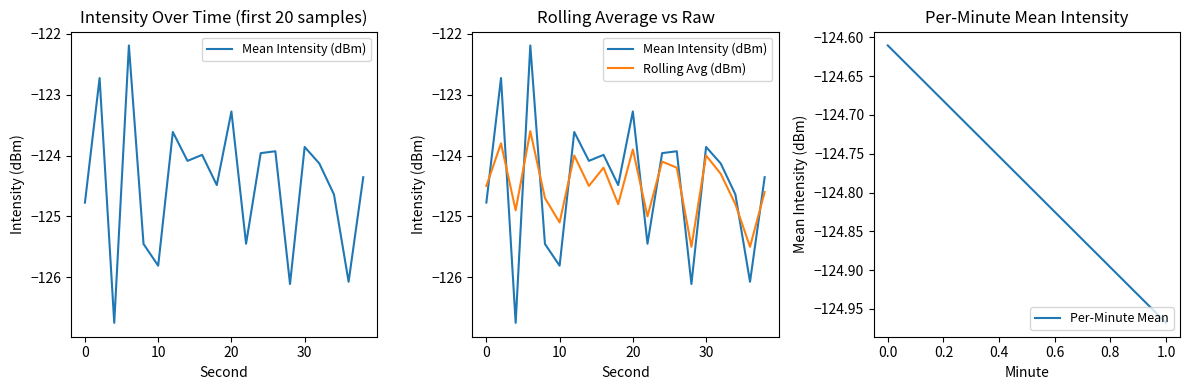

True or false: Mean Intensity (dBm) has a value of -124.8 at 0.

True